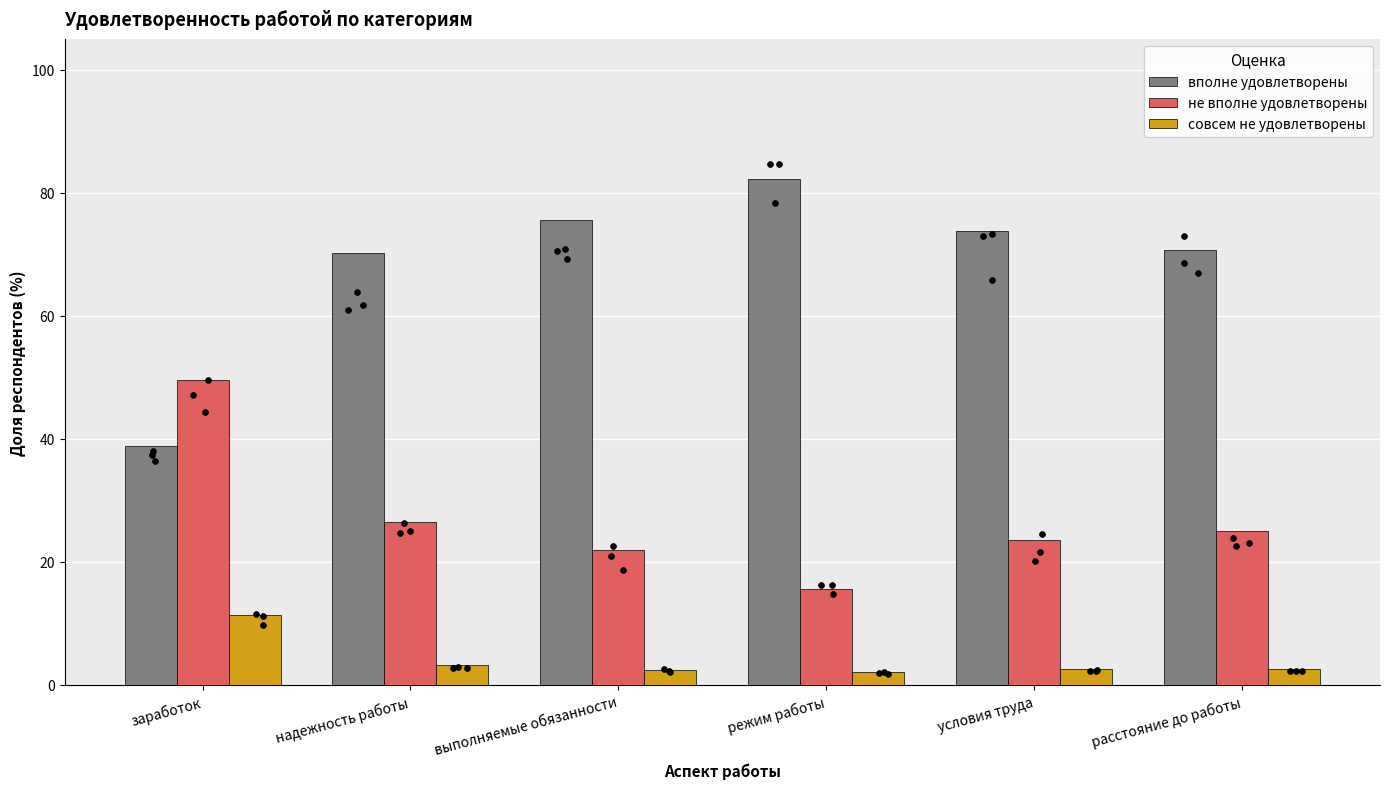

Which series has the widest spread of Y values?

вполне удовлетворены